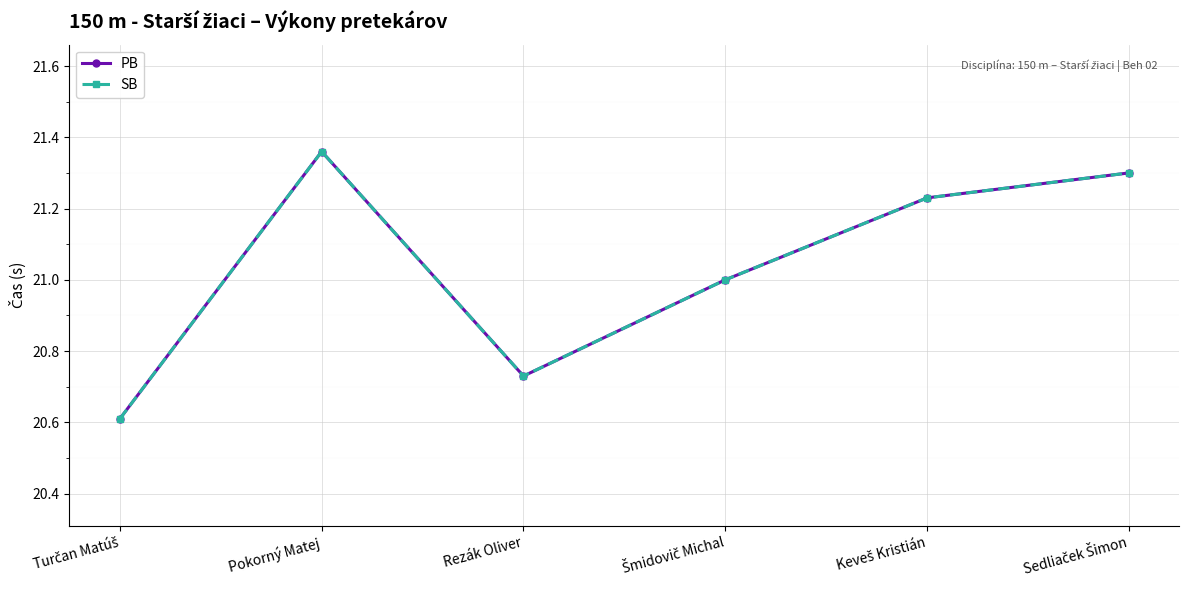

True or false: SB and PB intersect in this chart.

False